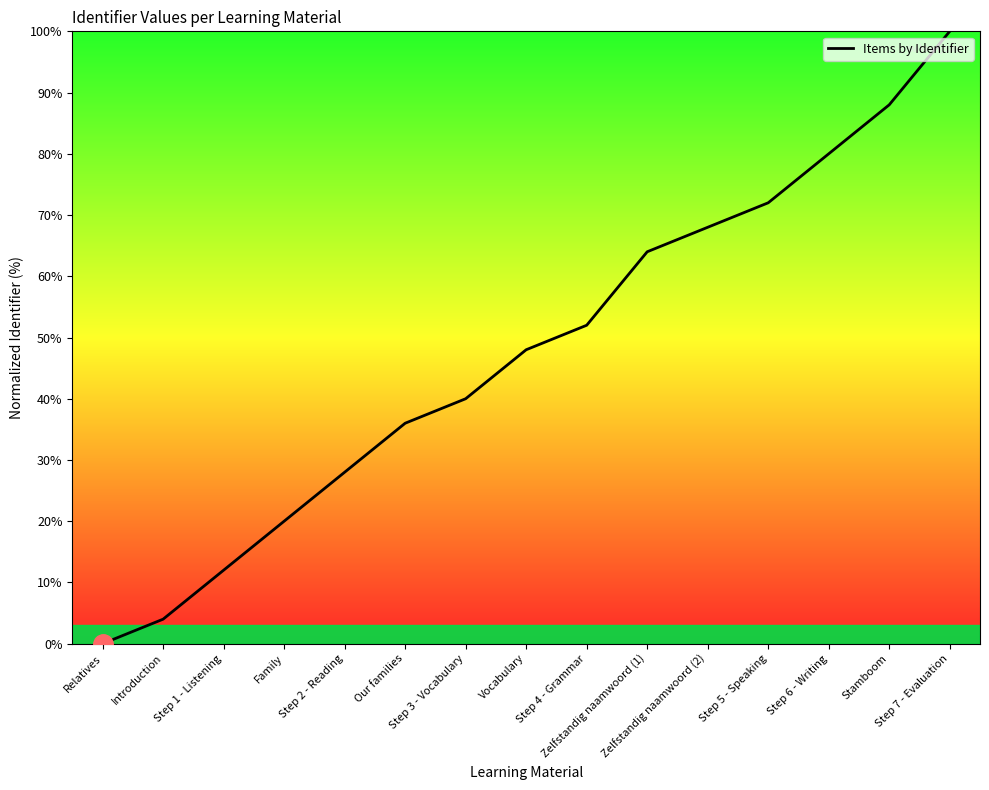

Which category has the lowest value across all series?

Relatives